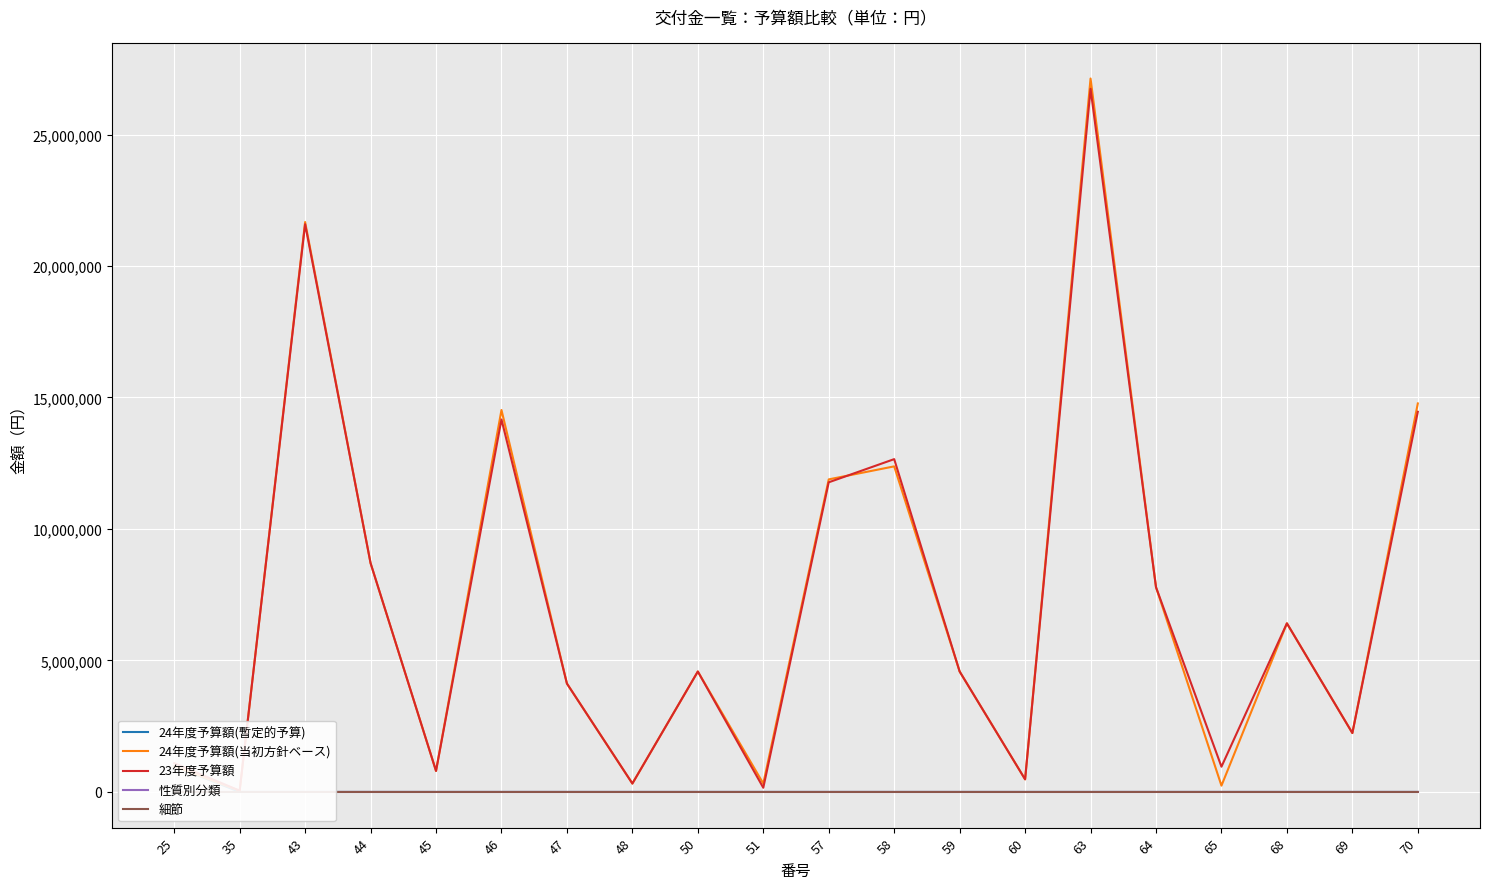

True or false: 24年度予算額(当初方針ベース) and 24年度予算額(暫定的予算) cross at least once.

False